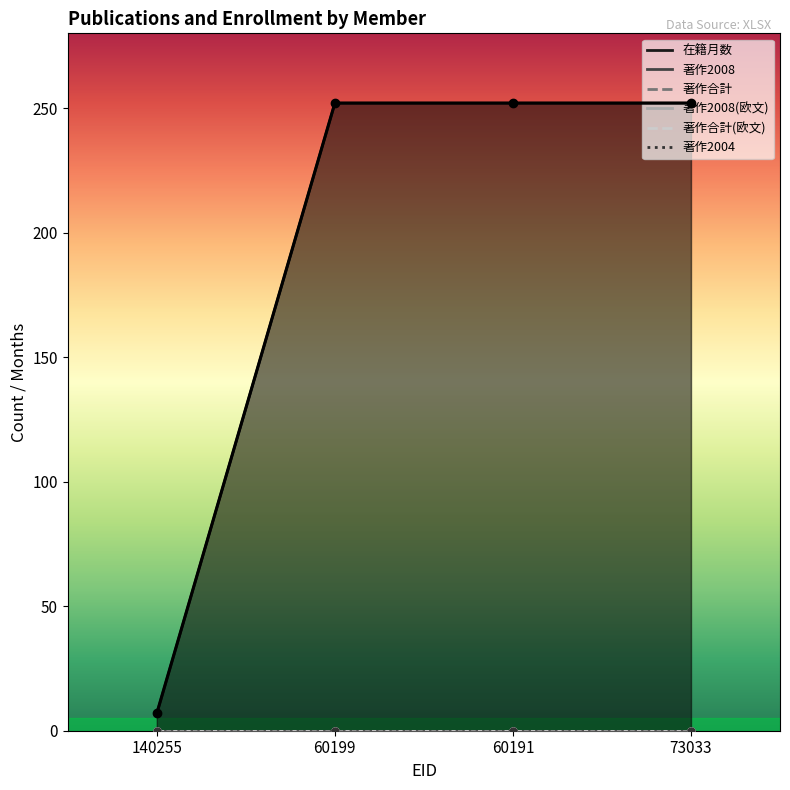

At which category does the chart reach its minimum across all series?

140255